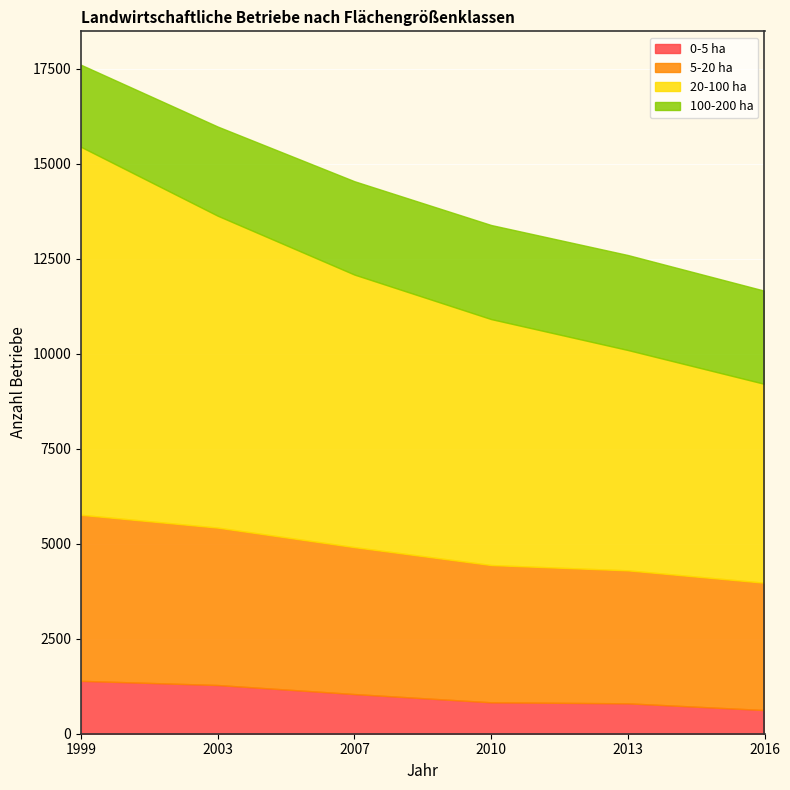

Reading left to right, list all the values displayed in this chart.

0-5 ha: 1999=1392	2003=1282	2007=1044	2010=827	2013=800	2016=623
5-20 ha: 1999=4370	2003=4143	2007=3867	2010=3613	2013=3500	2016=3351
20-100 ha: 1999=9685	2003=8209	2007=7174	2010=6474	2013=5800	2016=5234
100-200 ha: 1999=2160	2003=2347	2007=2457	2010=2476	2013=2500	2016=2452